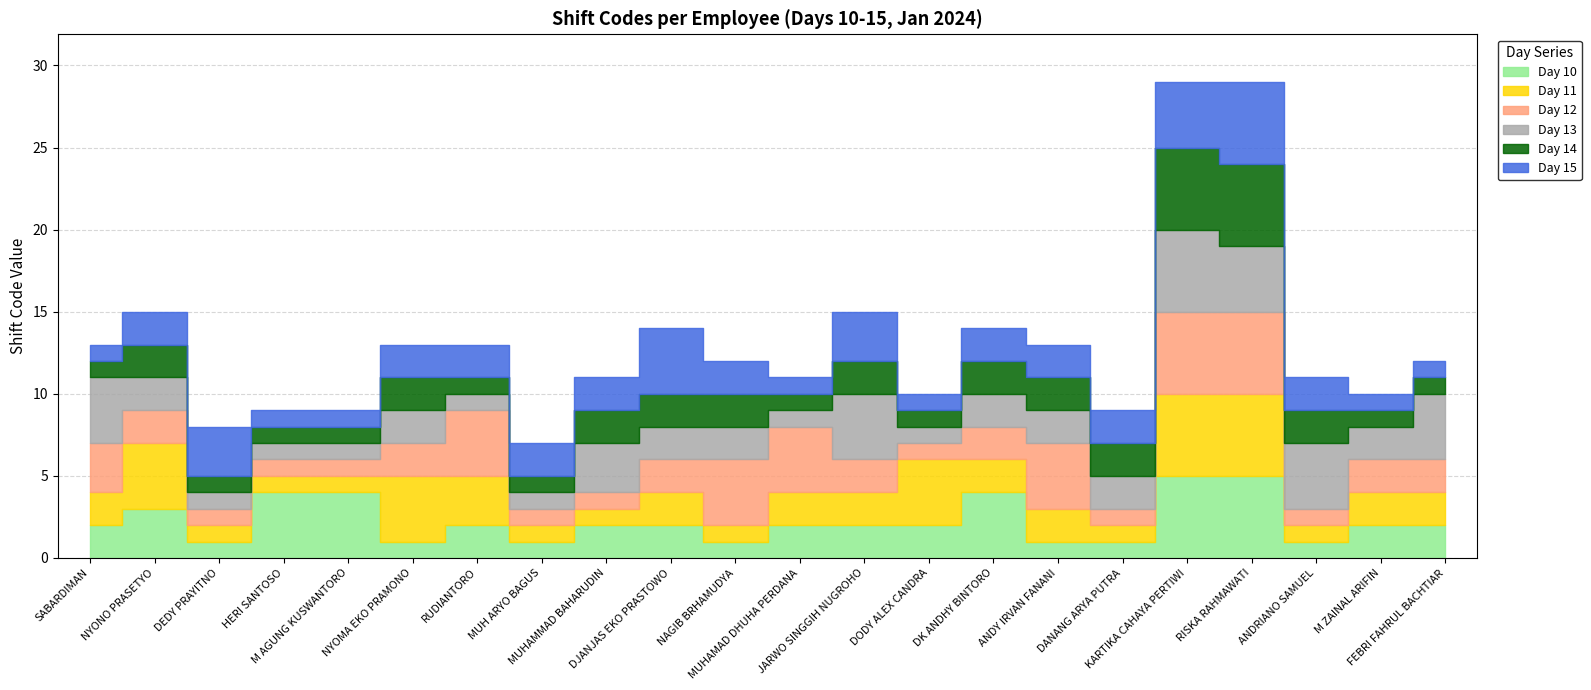

In Day 14, how many points are higher than both neighbors (excluding endpoints)?

3